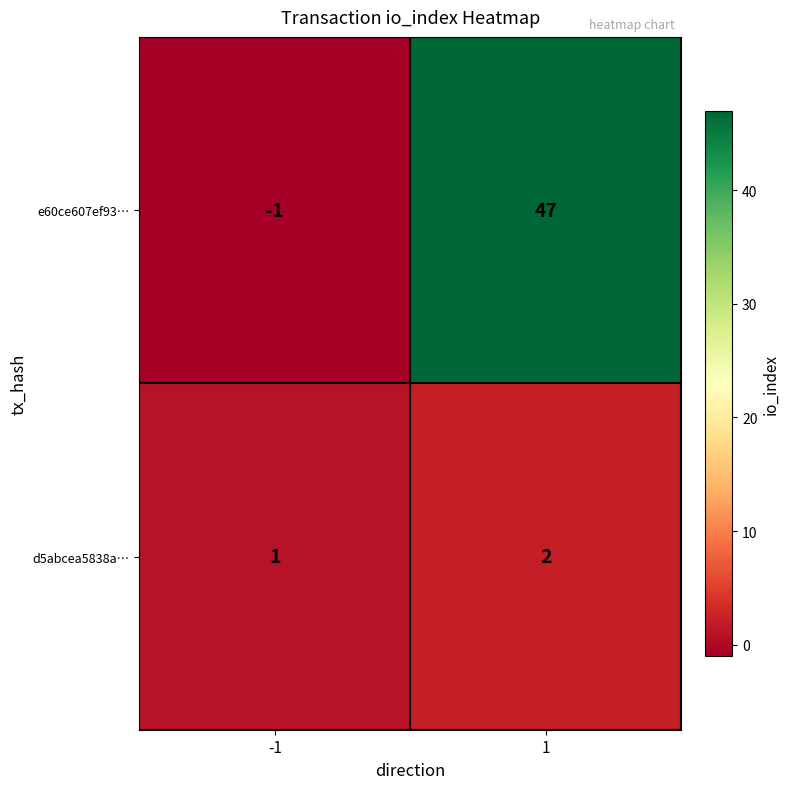

What is the sum of all e60ce607ef93… values?

46